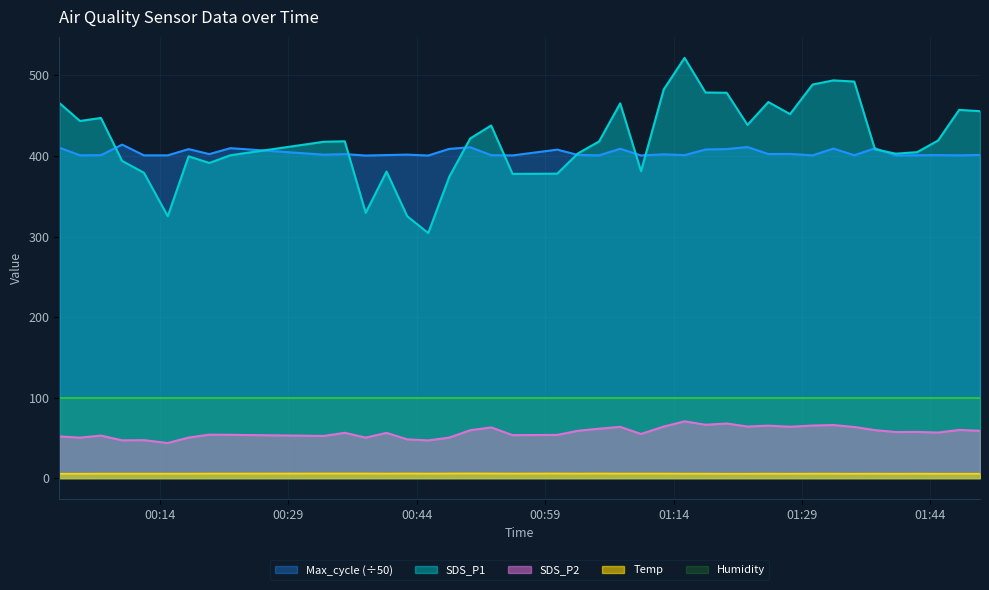

Which series has the widest spread of values?

SDS_P1